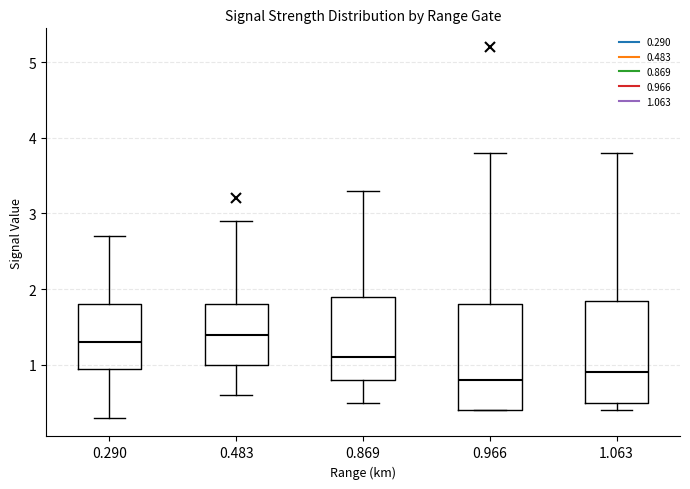

Reading left to right, read every box against the y-axis: the position of its median line, the range the box covers, and the ends of its whiskers. The values are not printed on the chart, so give them approximately, as read against the axis.

0.290: median 1.3, box 1.0 to 1.8, whiskers 0.3 to 2.7
0.483: median 1.4, box 1.0 to 1.8, whiskers 0.6 to 2.9
0.869: median 1.1, box 0.8 to 1.9, whiskers 0.5 to 3.3
0.966: median 0.8, box 0.4 to 1.8, whiskers 0.4 to 3.8
1.063: median 0.9, box 0.5 to 1.9, whiskers 0.4 to 3.8